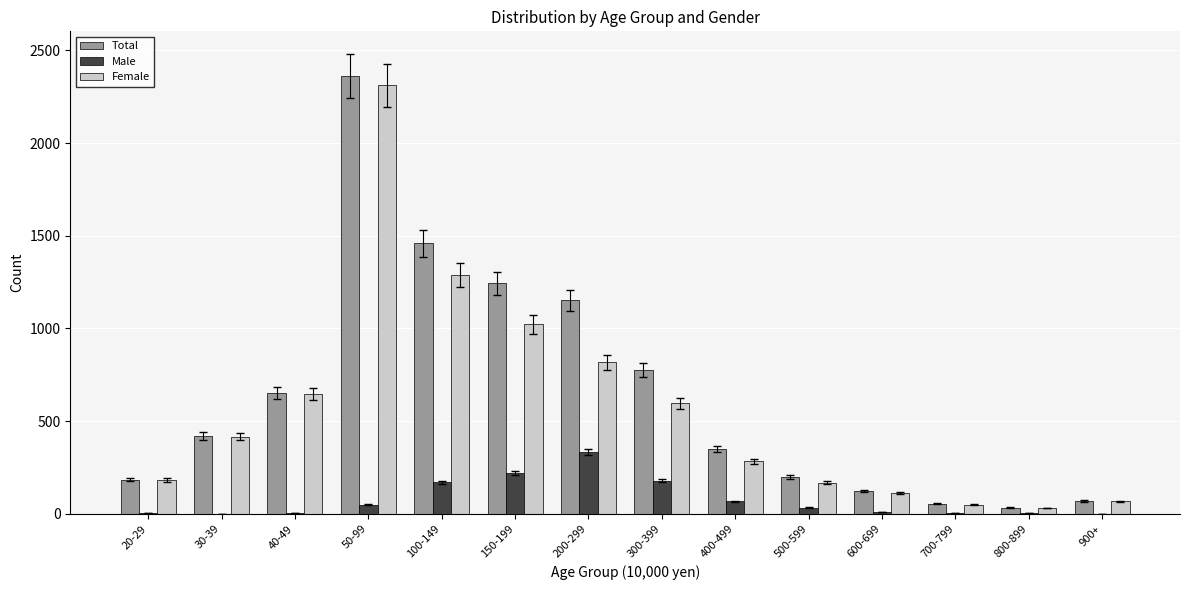

Is the value of Male at 400-499 greater than the value of Total at 100-149?

No